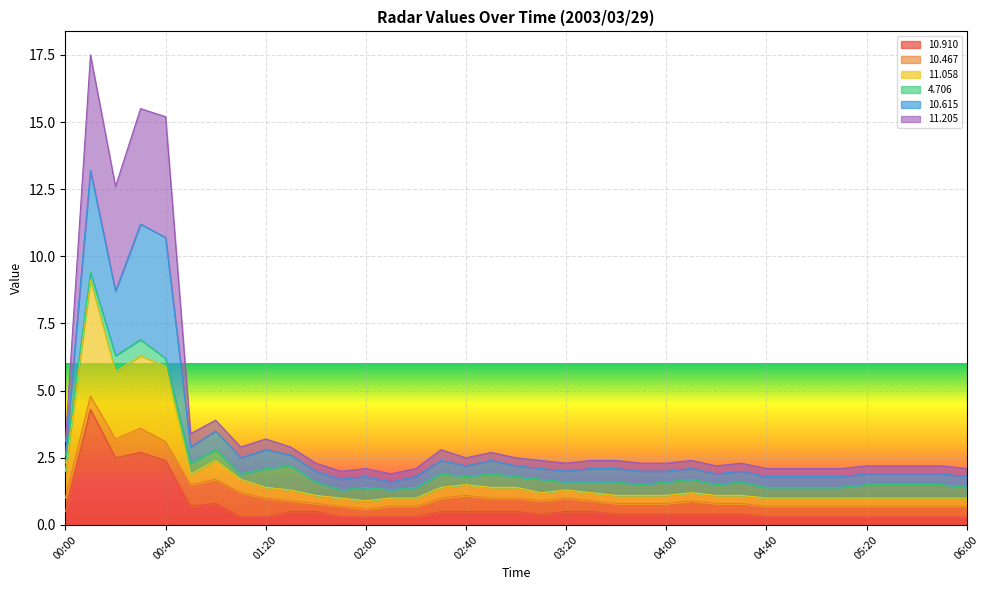

What is the difference between the highest and lowest values at 06:00?

1.8